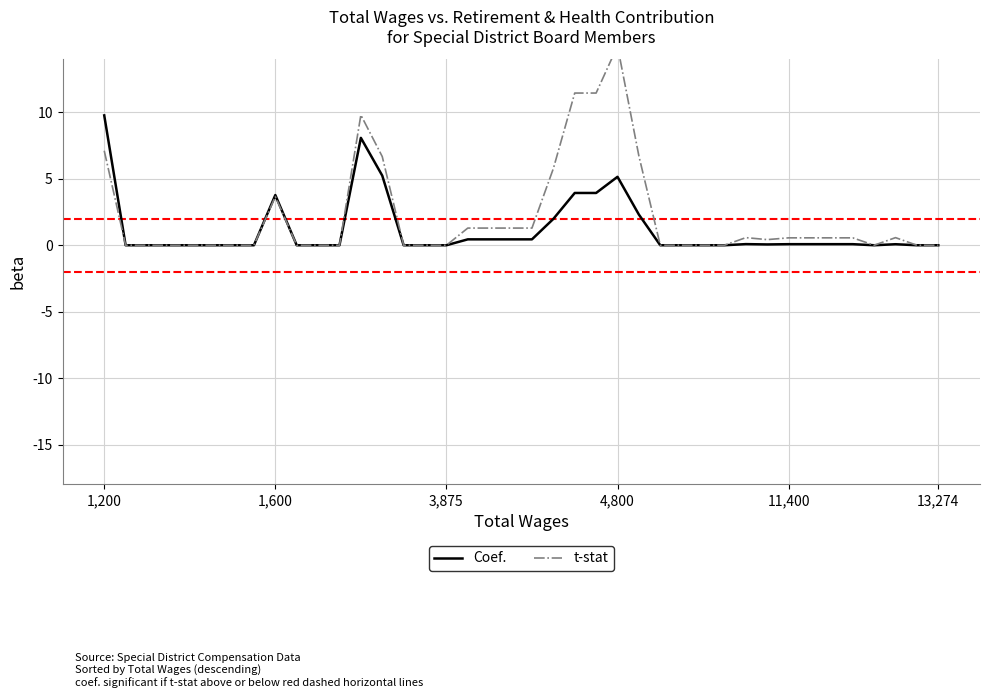

Reading left to right, what are all the values shown in this chart?

Coef.: 9.8	0.0	0.0	0.0	0.0	0.0	0.0	0.0	3.8	0.0	0.0	0.0	8.1	5.2	0.0	0.0	0.0	0.4	0.4	0.4	0.4	2.0	3.9	3.9	5.2	2.3	0.0	0.0	0.0	0.0	0.1	0.1	0.1	0.1	0.1	0.1	0.0	0.1	0.0	0.0
t-stat: 7.1	0.0	0.0	0.0	0.0	0.0	0.0	0.0	3.7	0.0	0.0	0.0	9.8	6.7	0.0	0.0	0.0	1.3	1.3	1.3	1.3	5.8	11.5	11.5	15.0	6.7	0.0	0.0	0.0	0.0	0.6	0.4	0.6	0.6	0.6	0.6	0.0	0.6	0.0	0.0